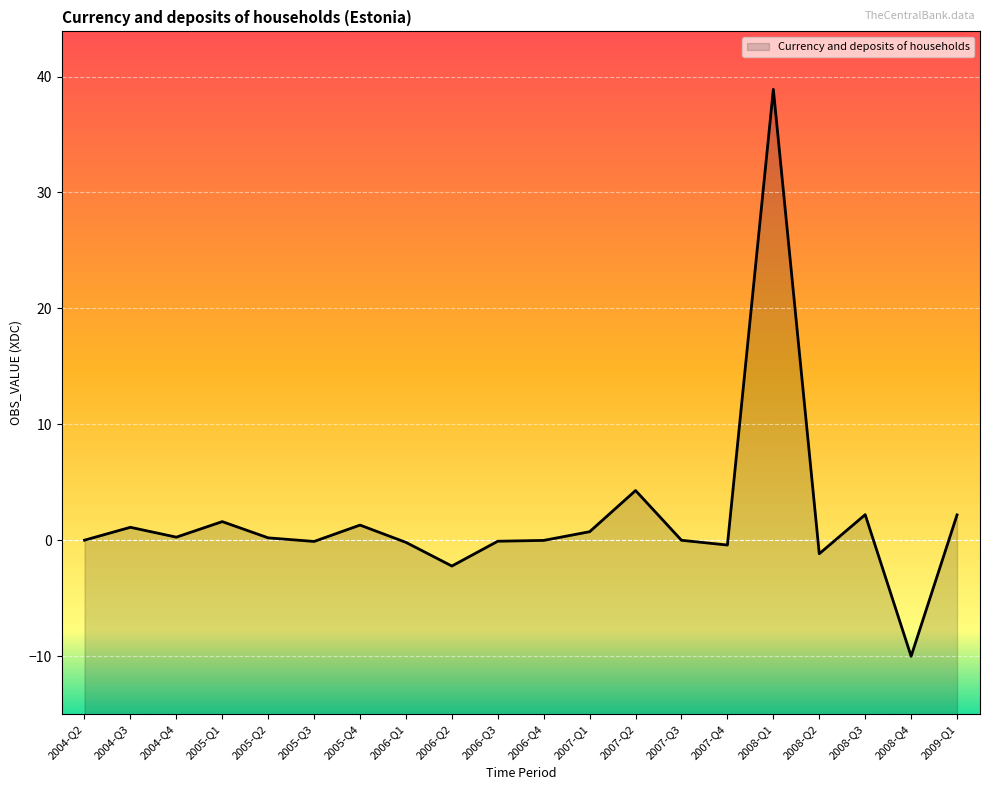

How many negative values are there?

8